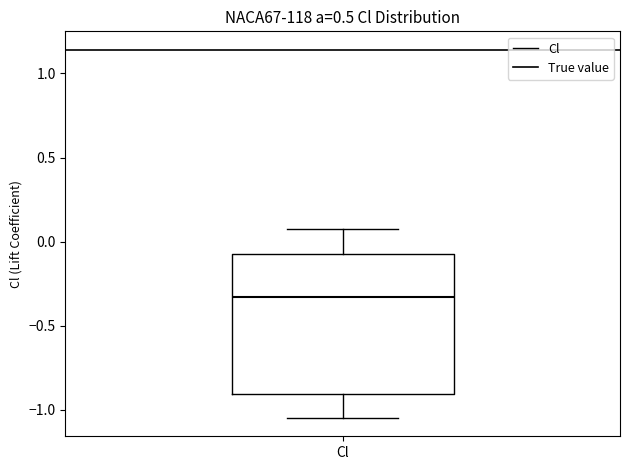

Transcribe this box plot: give where the median line is, the range the box spans, and where the two whiskers end, as read against the y-axis. The values are not printed on the chart, so give them approximately, as read against the axis.

median -0.35, box -0.90 to -0.05, whiskers -1.05 to 0.05